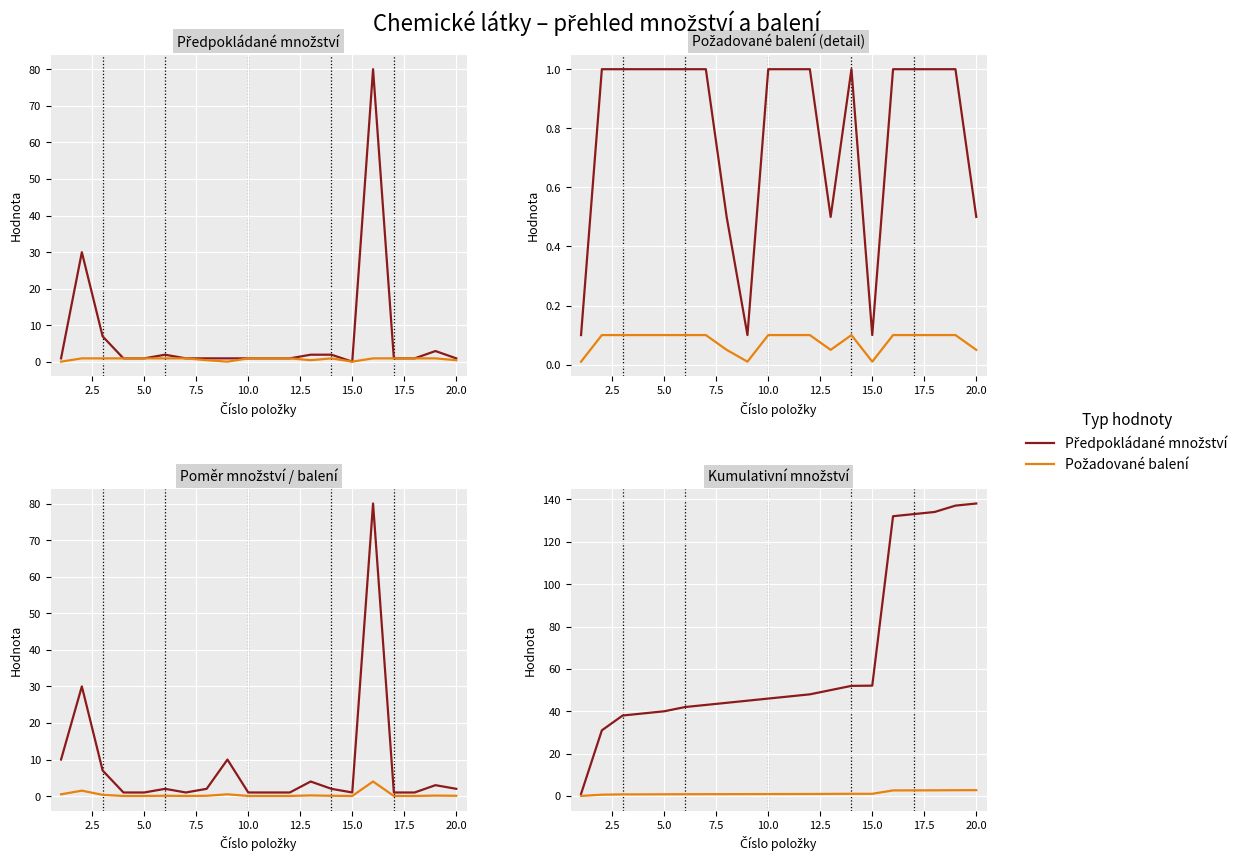

Which series changed the most between 10.0 and 20.0?

Předpokládané množství